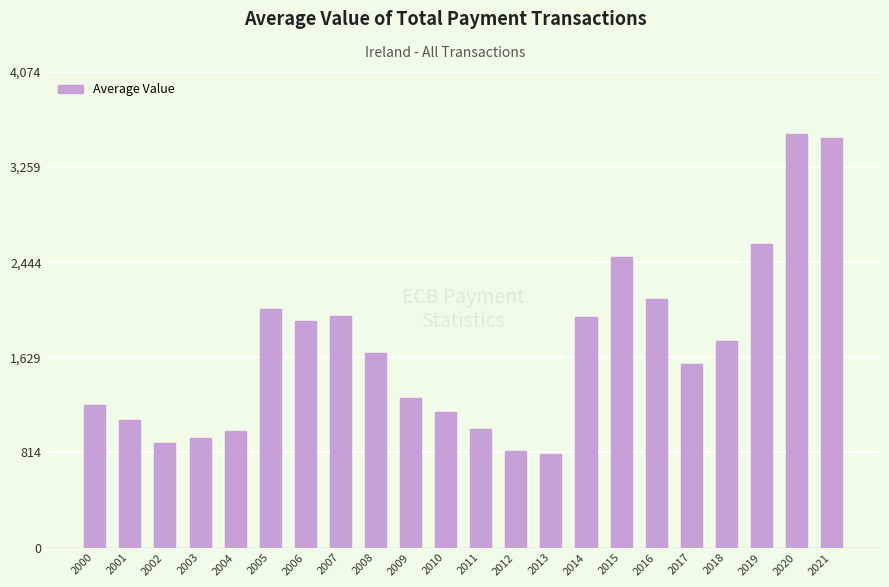

What is the value of the 1st bar from the left?

1223.1